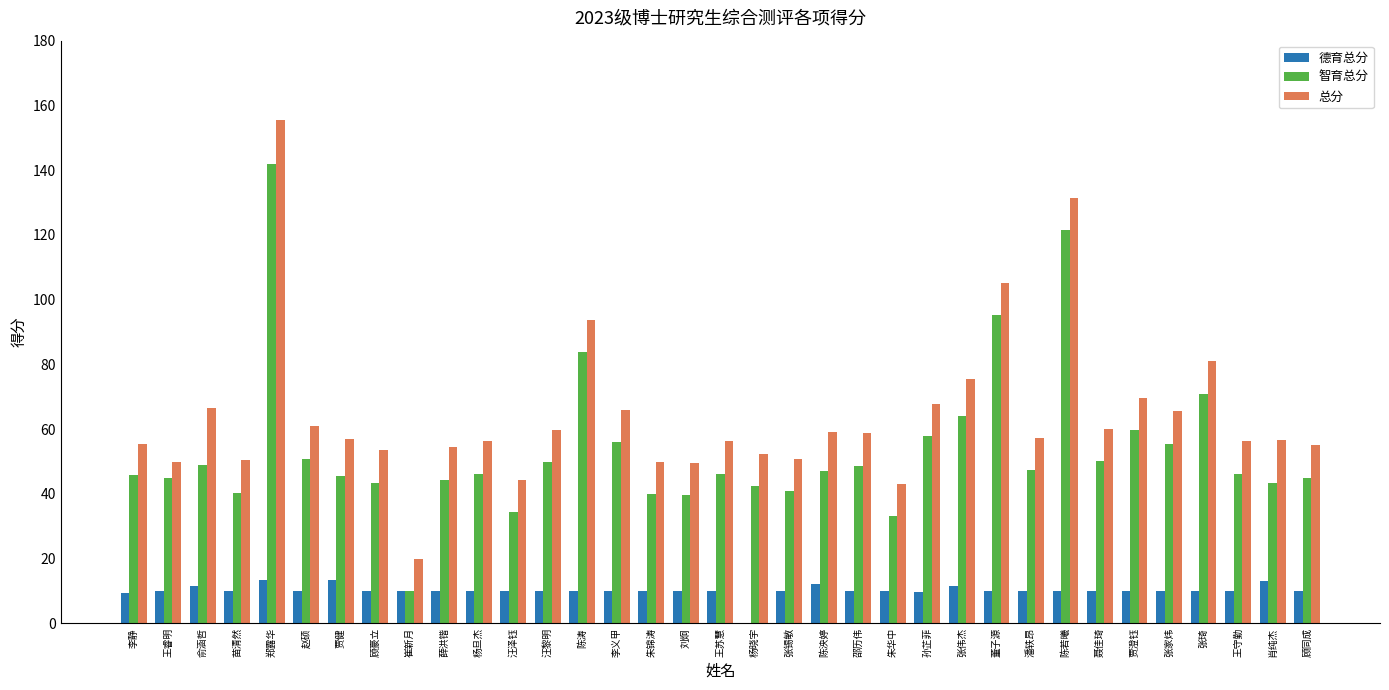

At which category does the chart reach its peak across all series?

郑露华